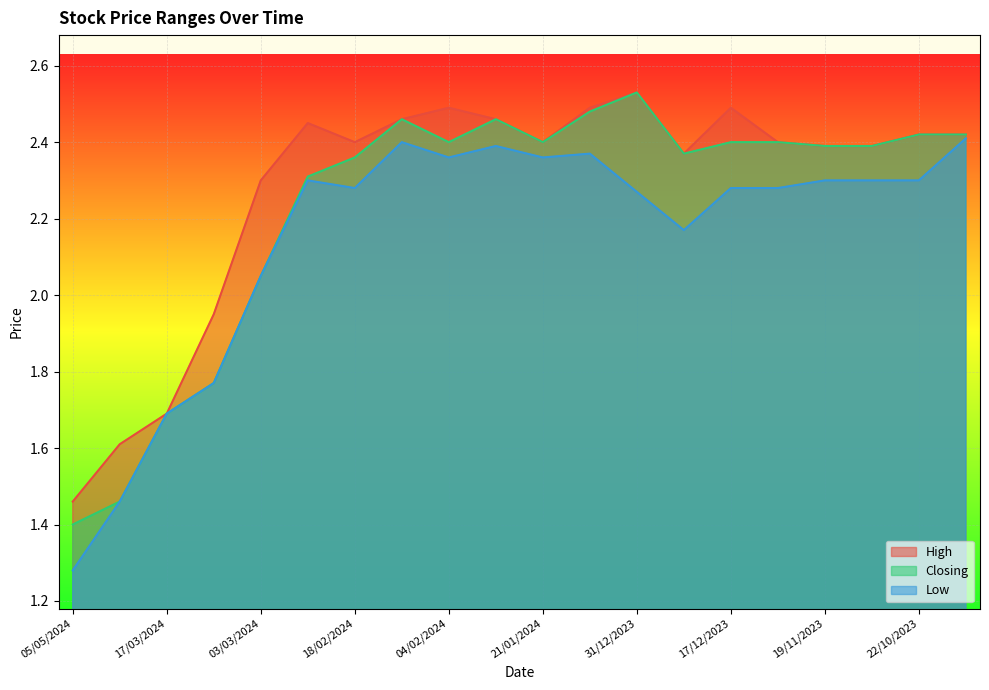

Which category has the highest value across all series?

31/12/2023